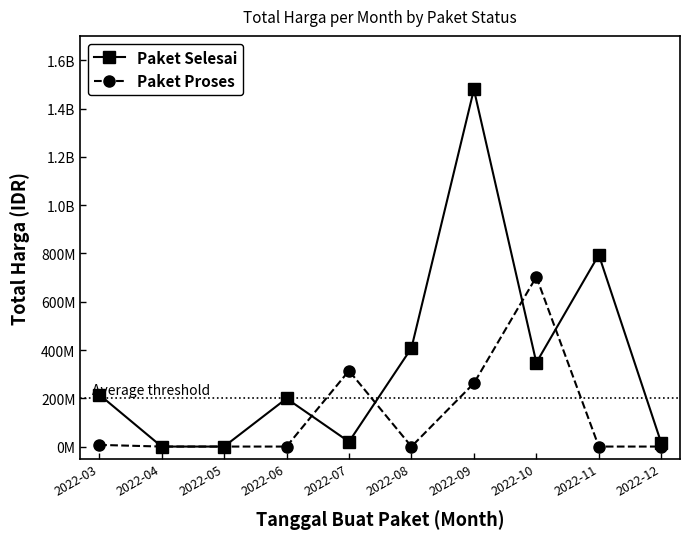

The value of Paket Selesai at 2022-10 is 169096474. True or false?

False